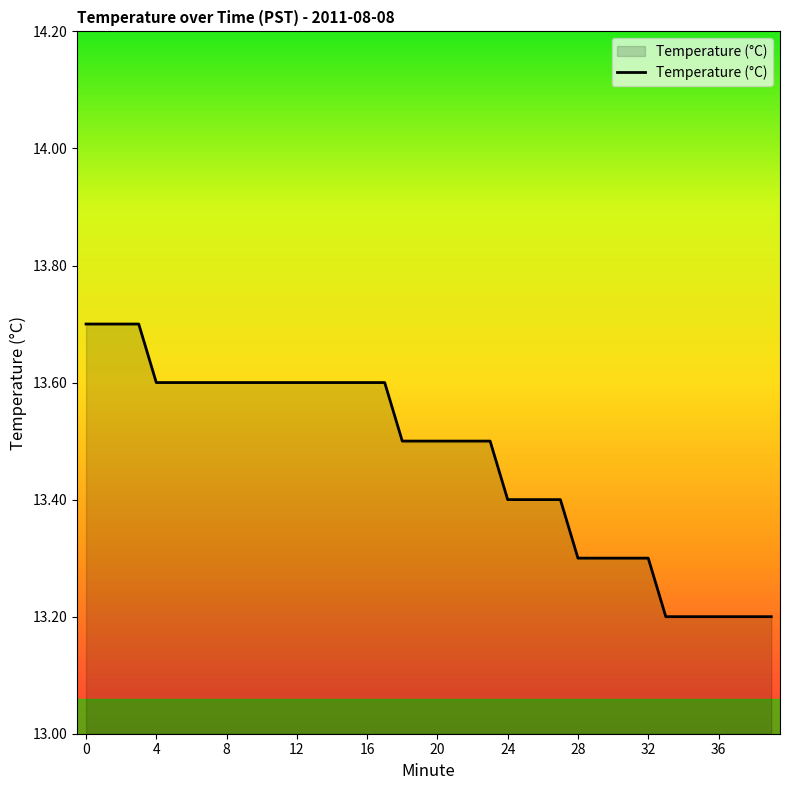

What is the maximum value shown in the chart?

13.7